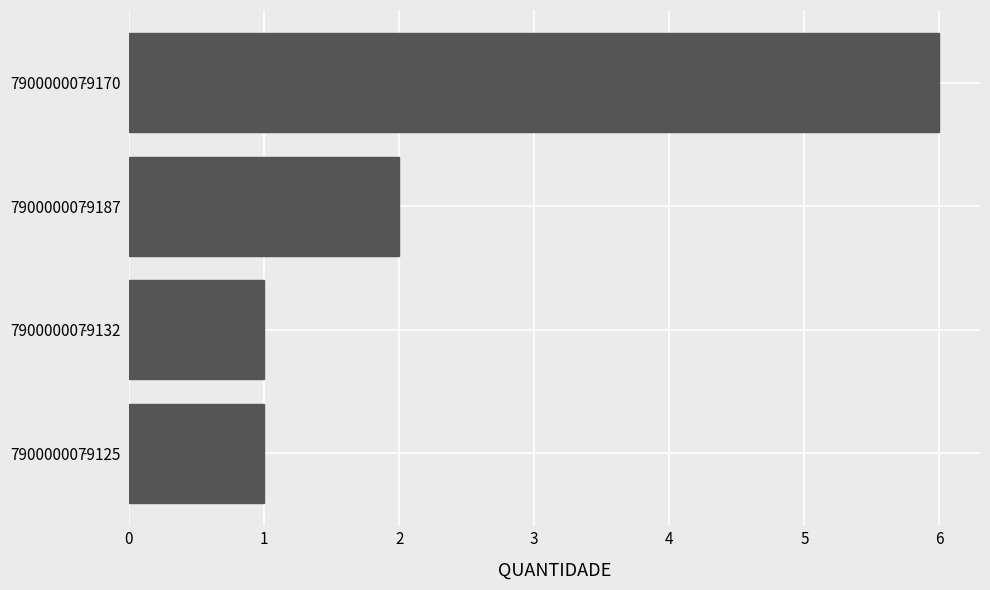

What is the sum of the values at 7900000079125 and 7900000079170?

7